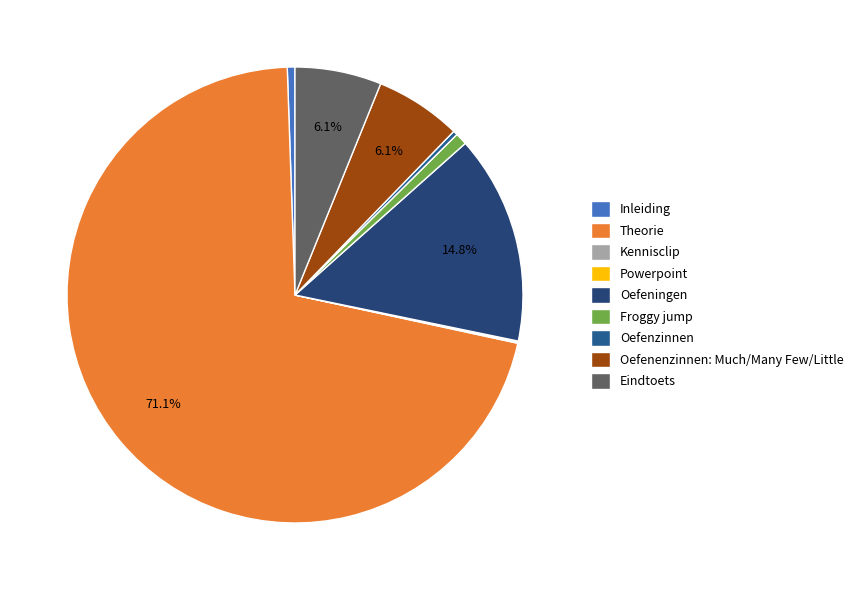

Which category has the biggest portion of the pie?

Theorie